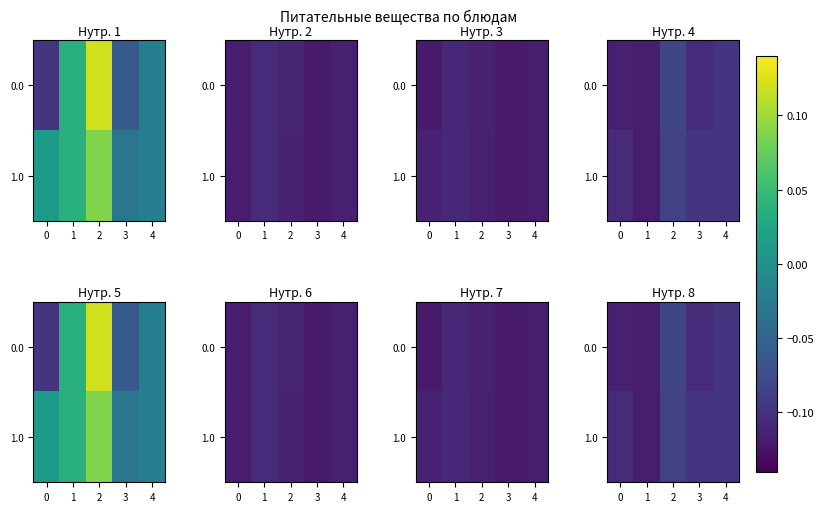

Is the value of 1.0 at 4 greater than the value of 0.0 at 1?

Yes